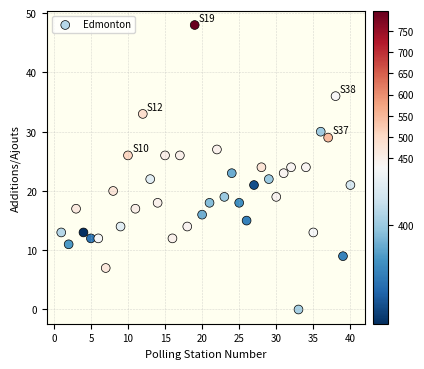

What is the range of X values (max minus min)?

39